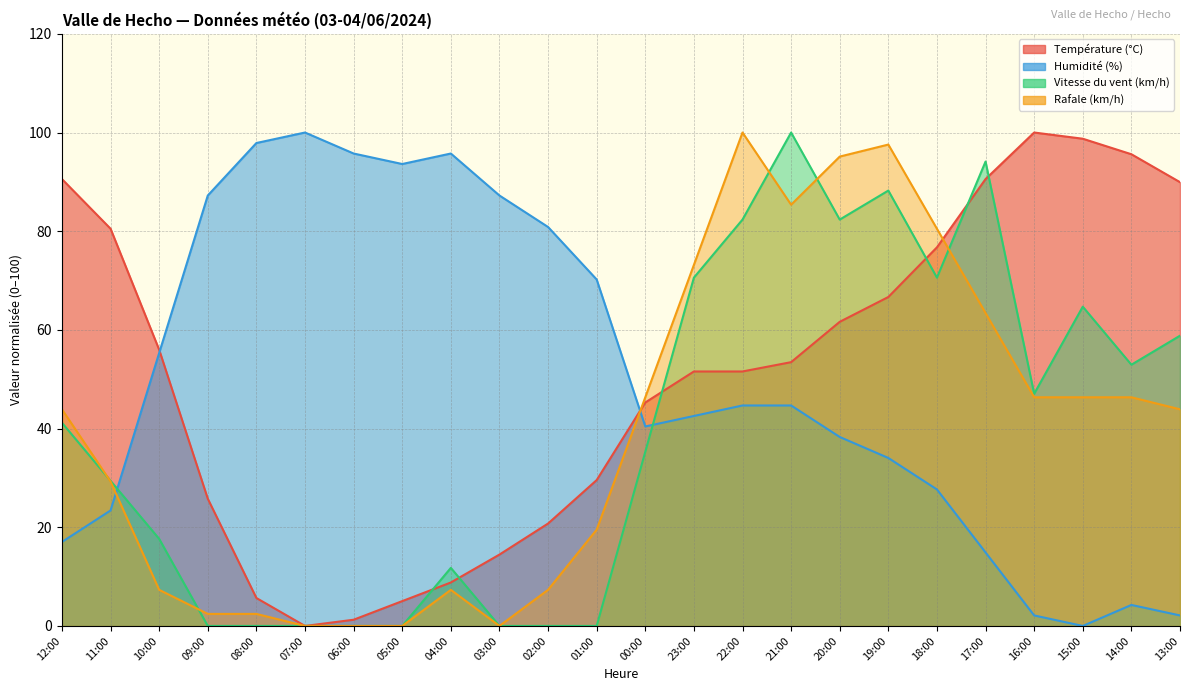

Where is the first local maximum for Vitesse du vent (km/h)?

04:00